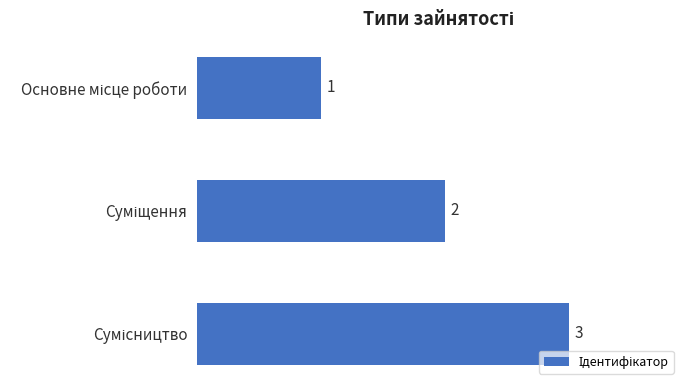

What is the maximum value shown in the chart?

3